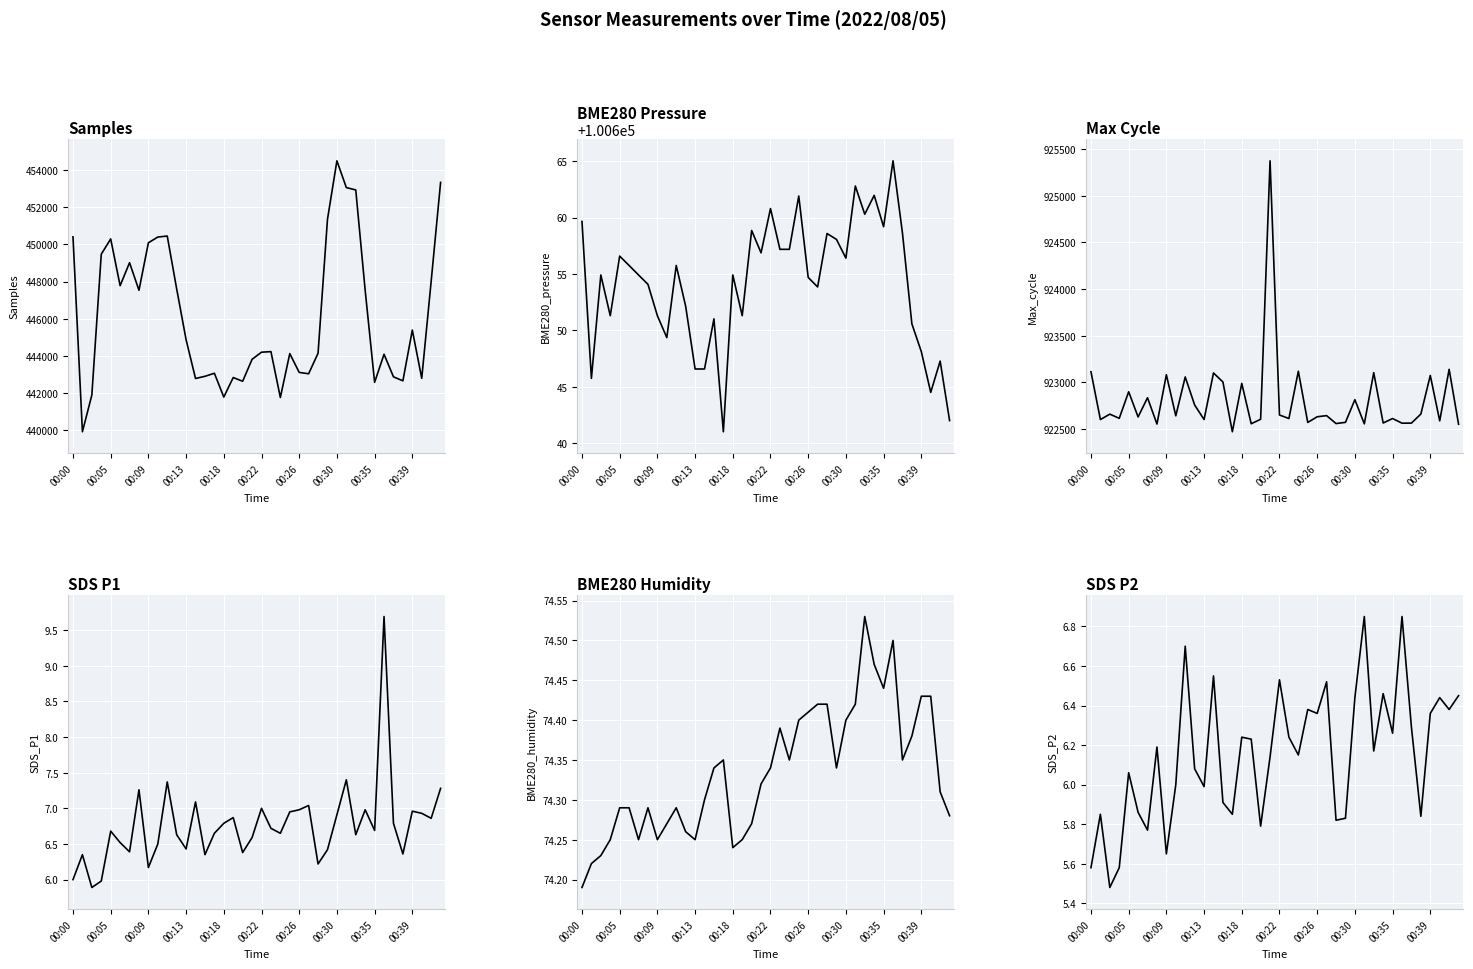

True or false: Samples and BME280_pressure intersect in this chart.

False